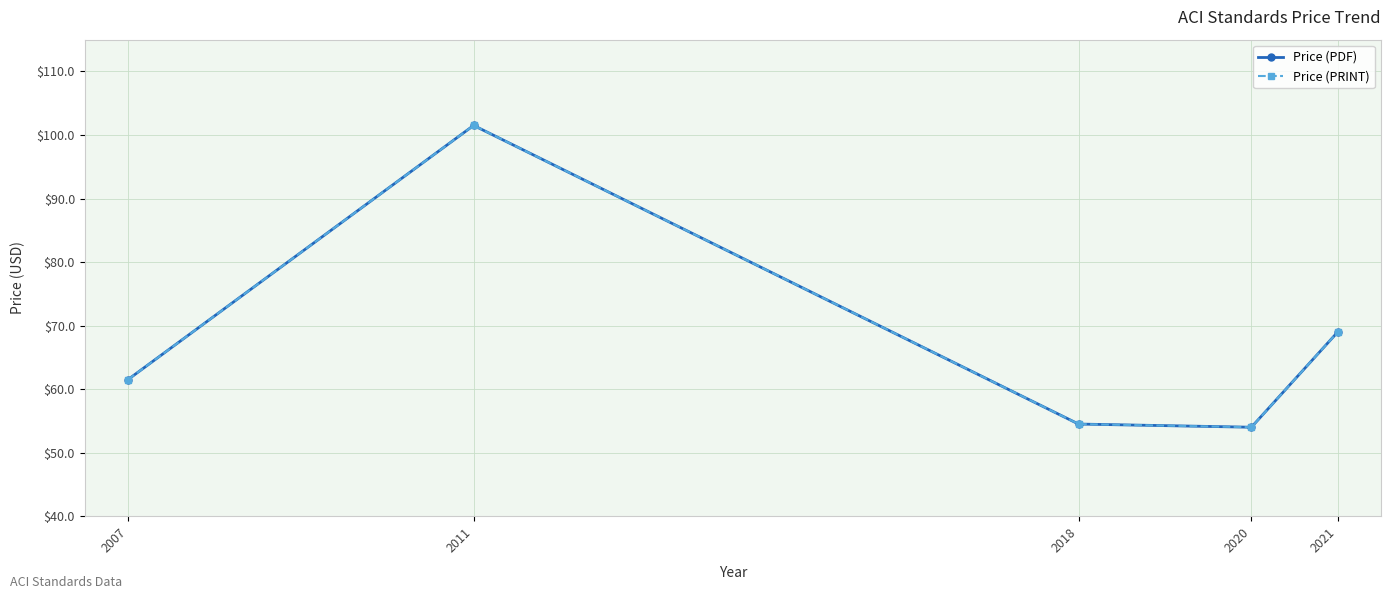

Is this an area chart (filled region under the line)?

No